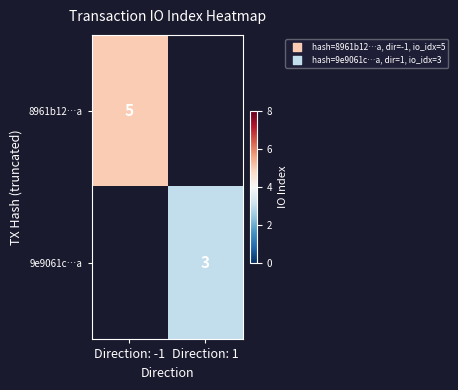

Between Direction: 1 and Direction: -1, which is larger?

Direction: -1